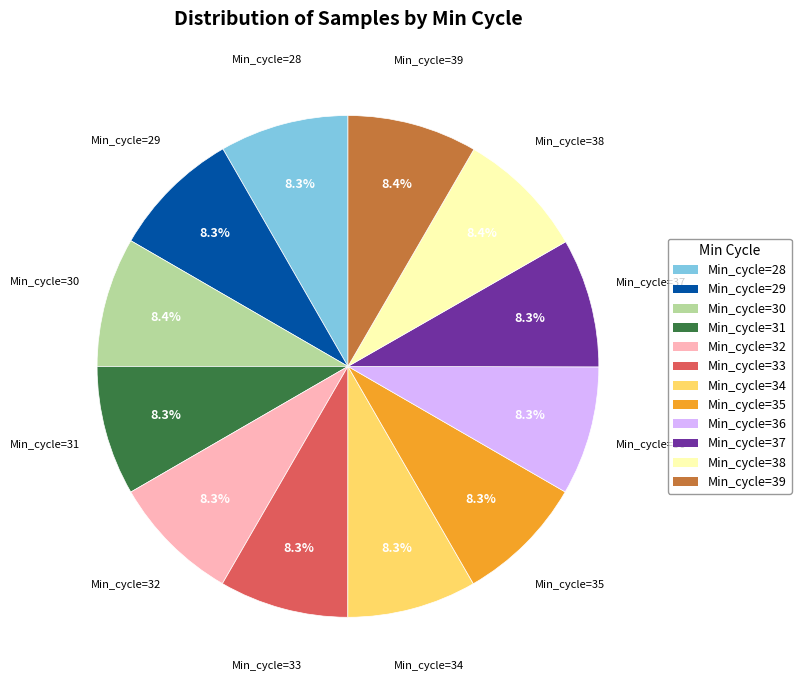

Is there any slice that represents more than half of the pie?

No